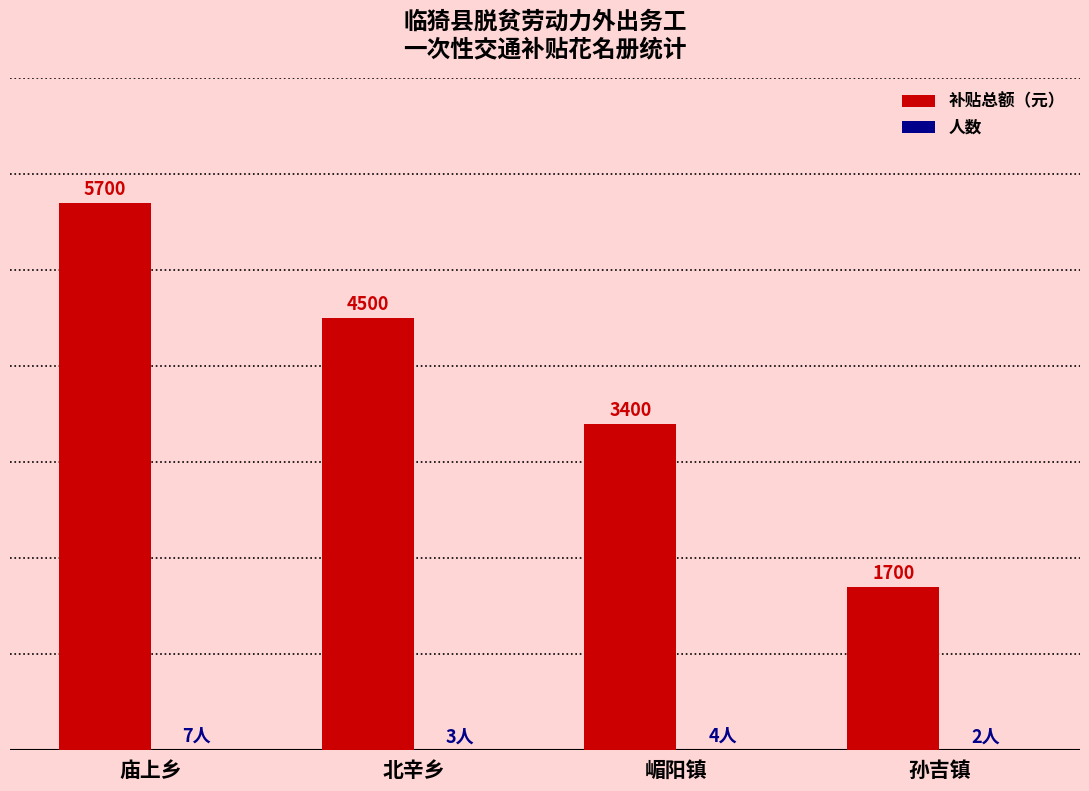

Which series has the largest range (max minus min)?

补贴总额（元）